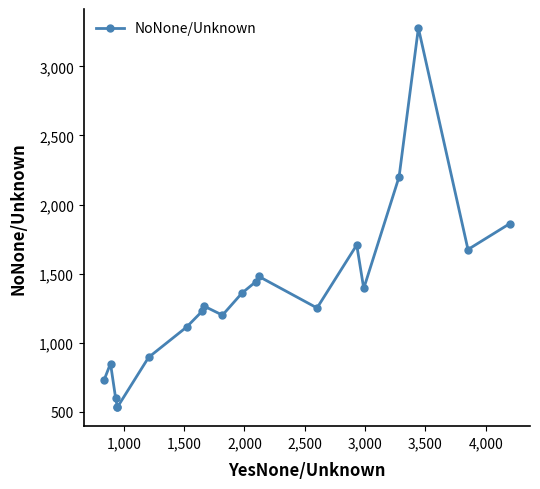

The chart shows a value of 449 at 10. True or false?

False